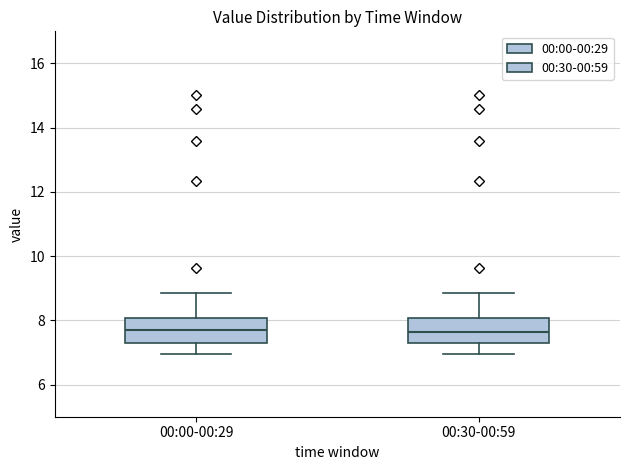

Where does the lower whisker of the box for 00:00-00:29 end on the y-axis? The values are not printed on the chart, so give them approximately, as read against the axis.

7.0